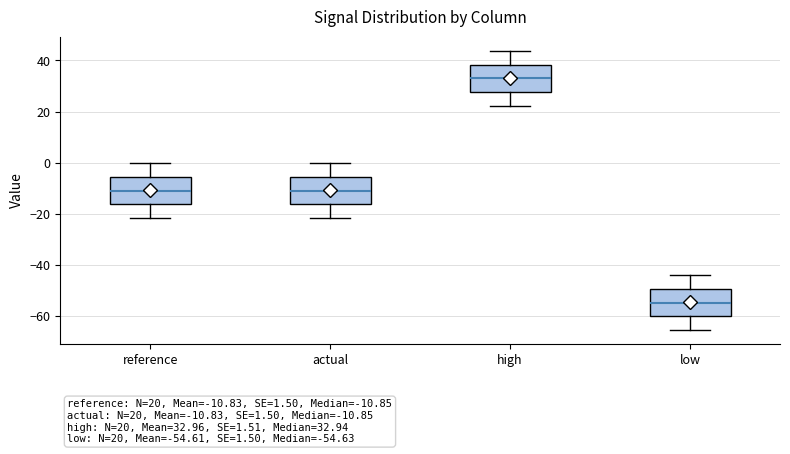

Which box has the highest median line?

high